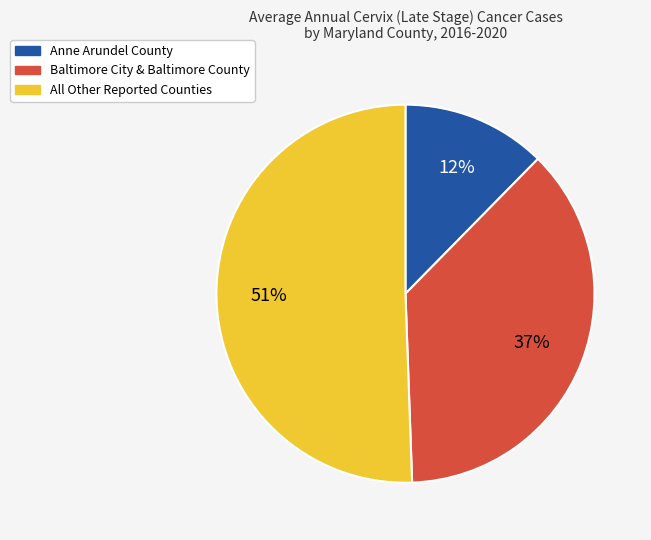

Does Anne Arundel County account for over 50% of the chart?

No